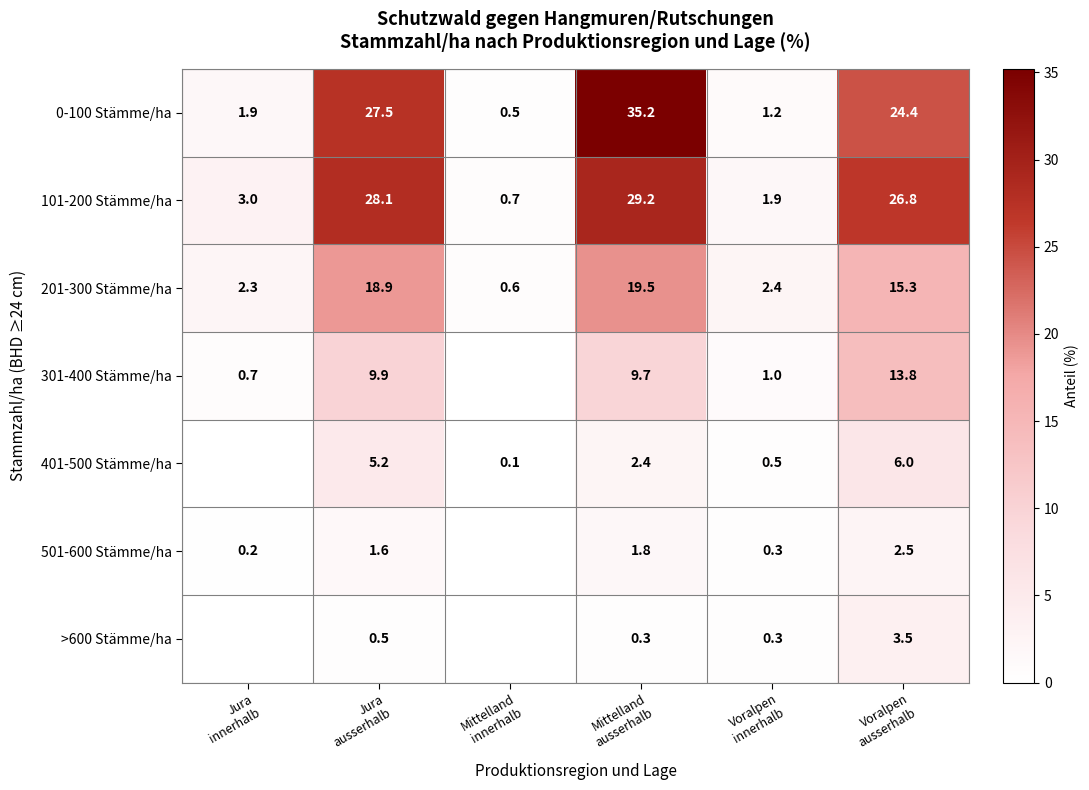

What is the difference between the maximum and second lowest values in the 101-200 Stämme/ha series?

27.3